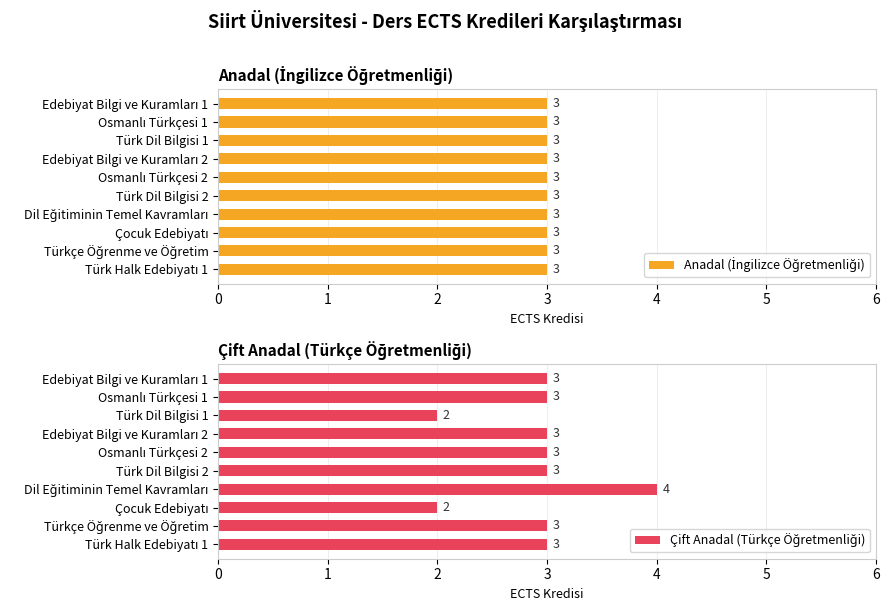

Is it true that Çift Anadal (Türkçe Öğretmenliği) equals 0.6 at Türk Dil Bilgisi 1?

False